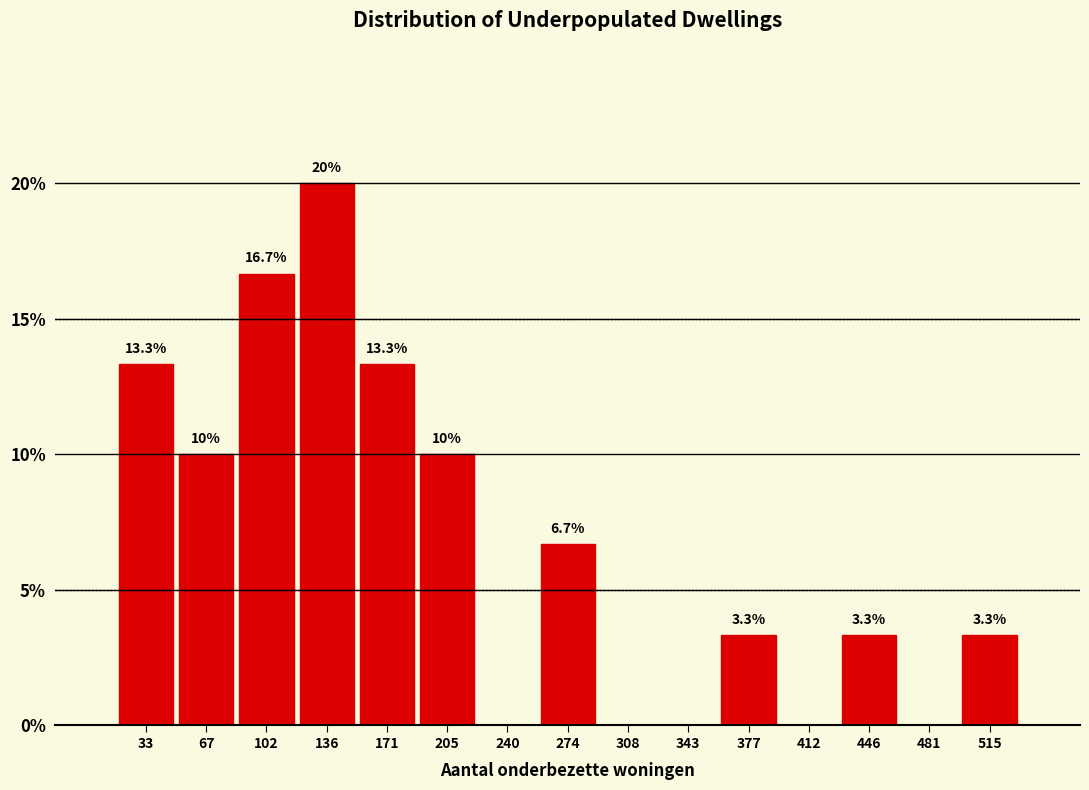

Over which range of the x-axis is the bar tallest?

120 to 155